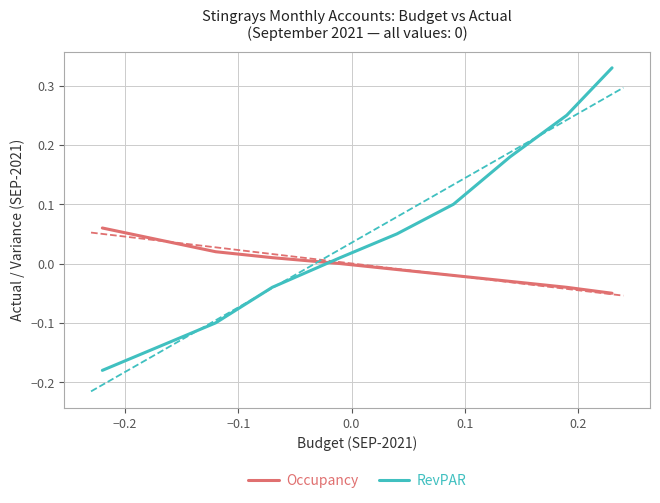

After their last crossing, which series has the higher values: Occupancy or RevPAR?

RevPAR